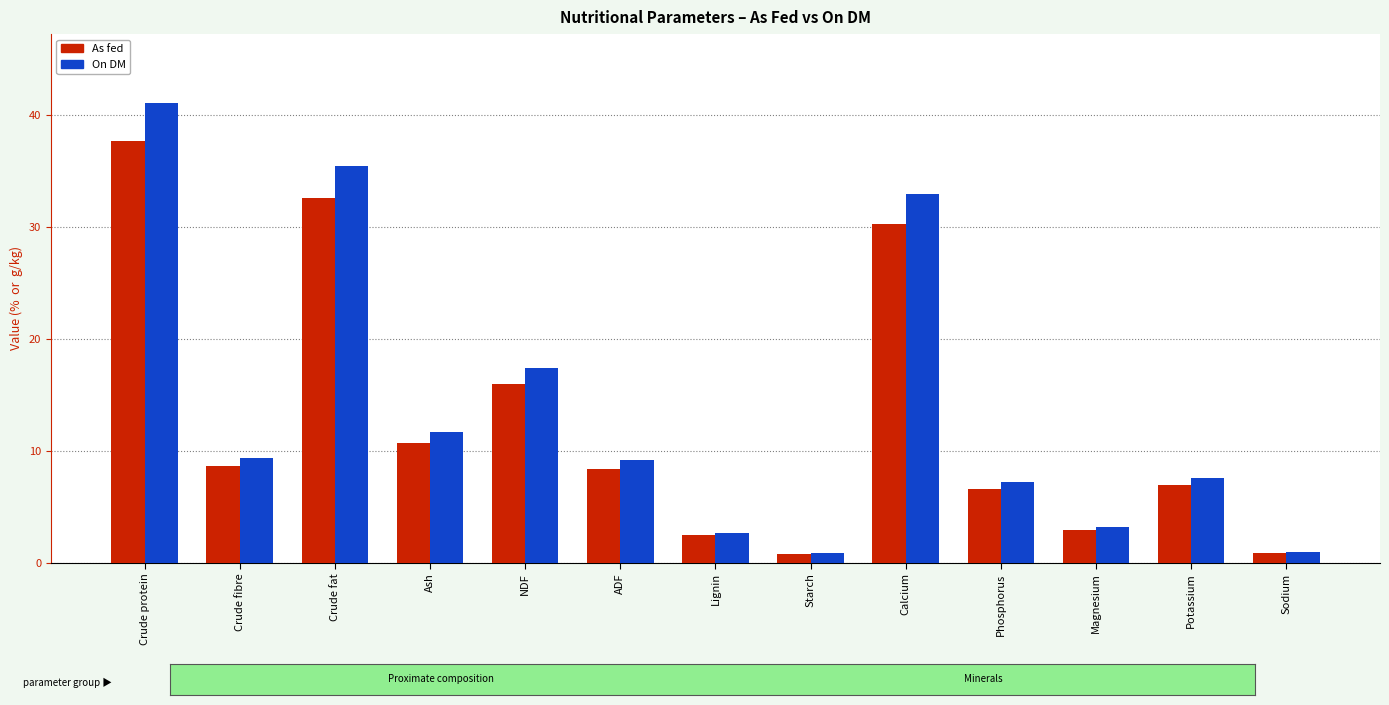

The As fed series shows 6.6 at Phosphorus. True or false?

True